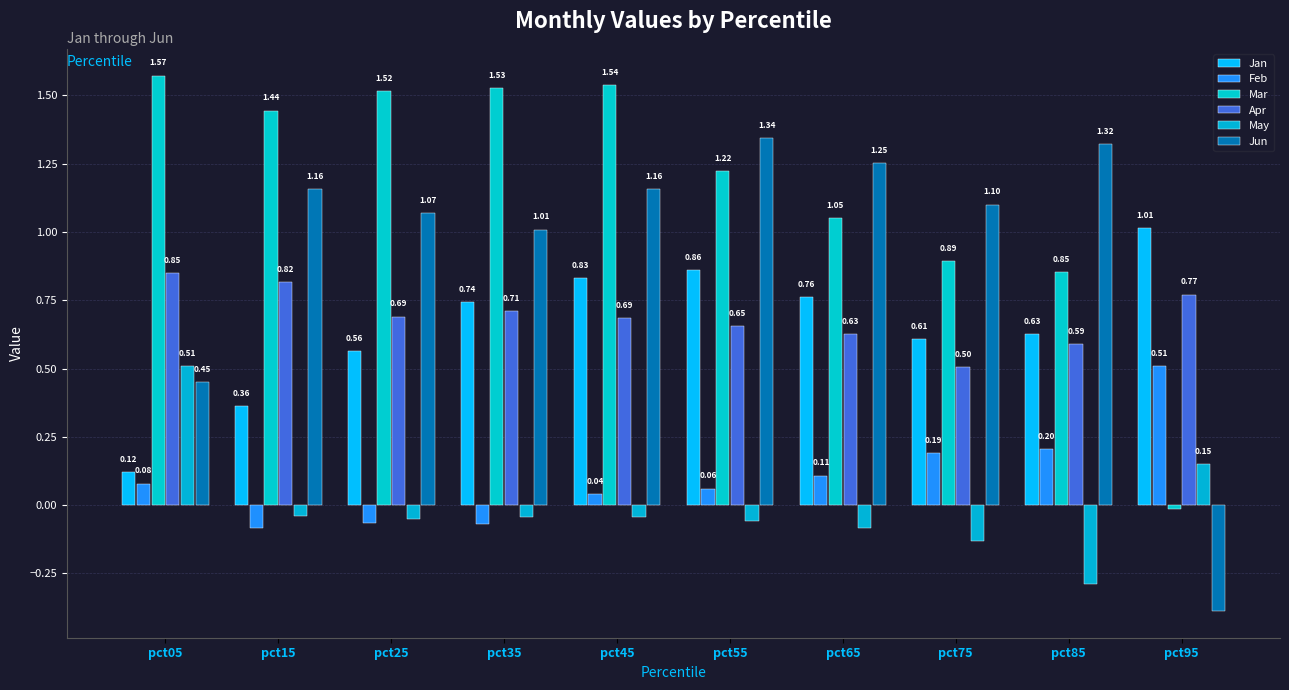

Is it true that Jun equals 1.4 at pct35?

False